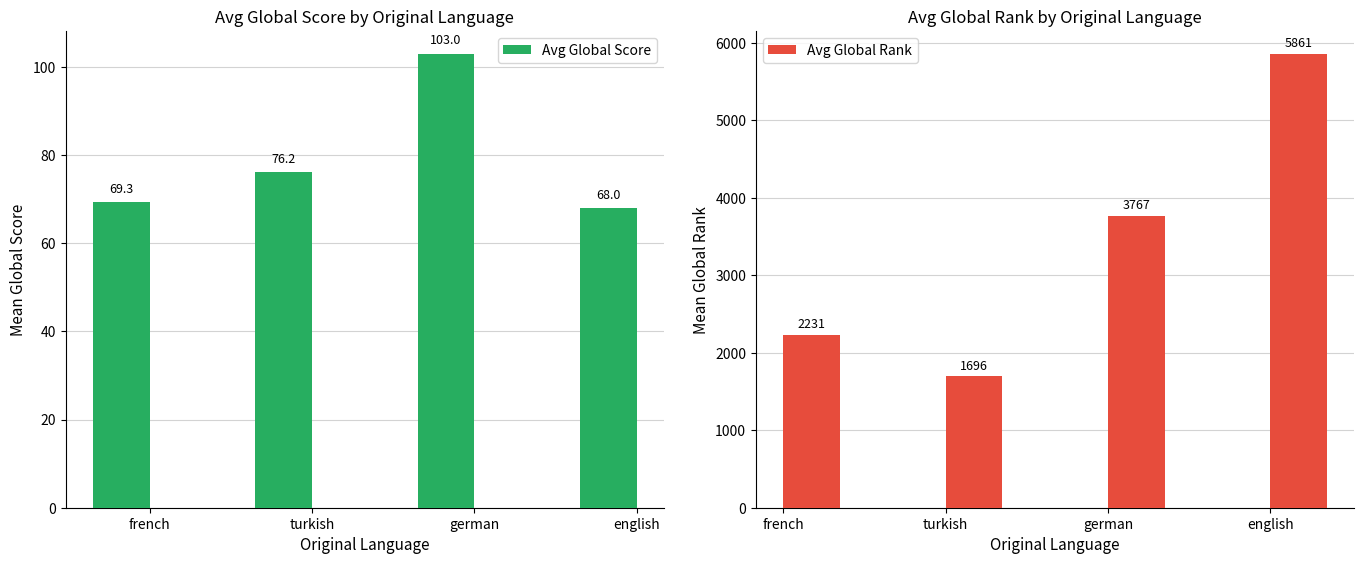

How many data points in Avg Global Rank are above 3767?

1